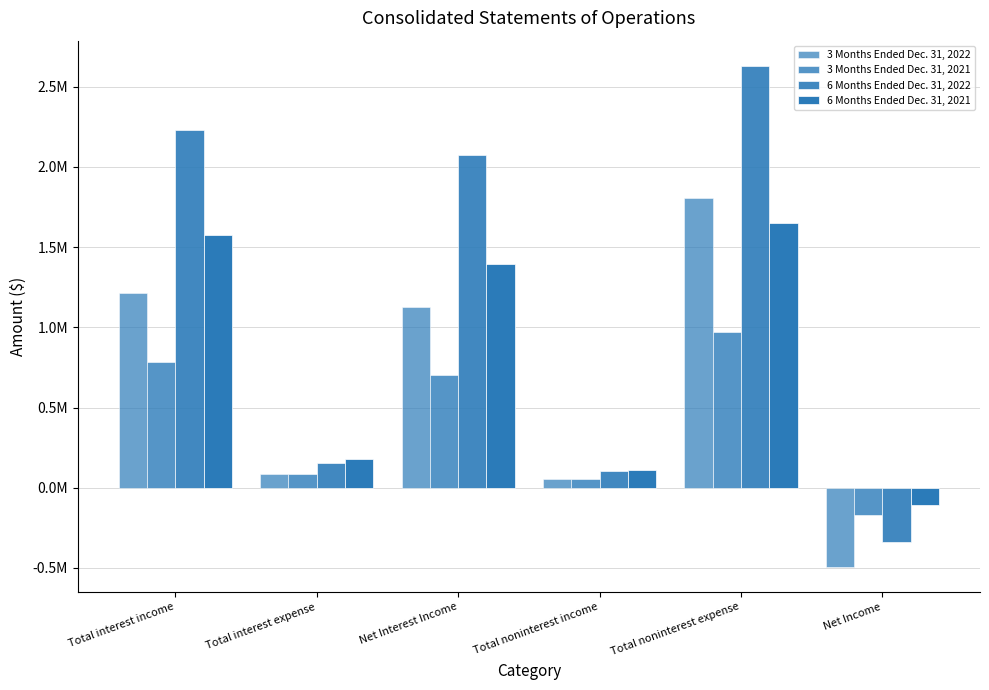

Reading left to right, list all the values displayed in this chart.

3 Months Ended Dec. 31, 2022: 1210868	84990	1125878	51673	1806993	-492846
3 Months Ended Dec. 31, 2021: 785480	84483	700997	54565	972157	-171730
6 Months Ended Dec. 31, 2022: 2232040	156203	2075837	105848	2629879	-338069
6 Months Ended Dec. 31, 2021: 1573018	179010	1394008	108852	1648096	-107790